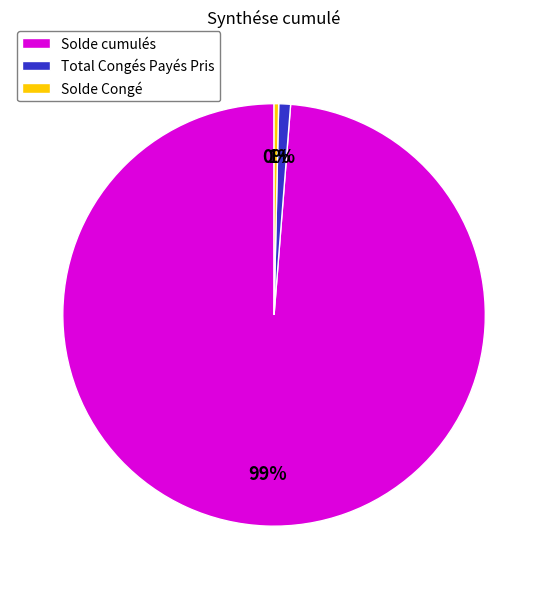

Which slice is the smallest?

Solde Congé